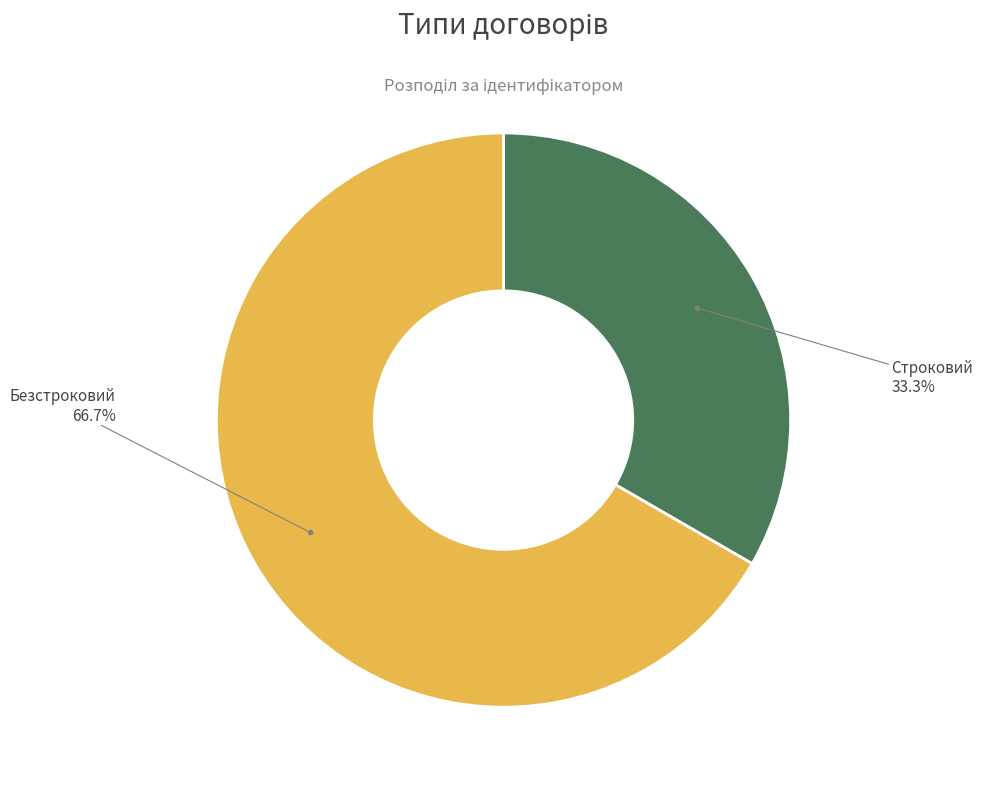

Is there any slice that represents more than half of the pie?

Yes